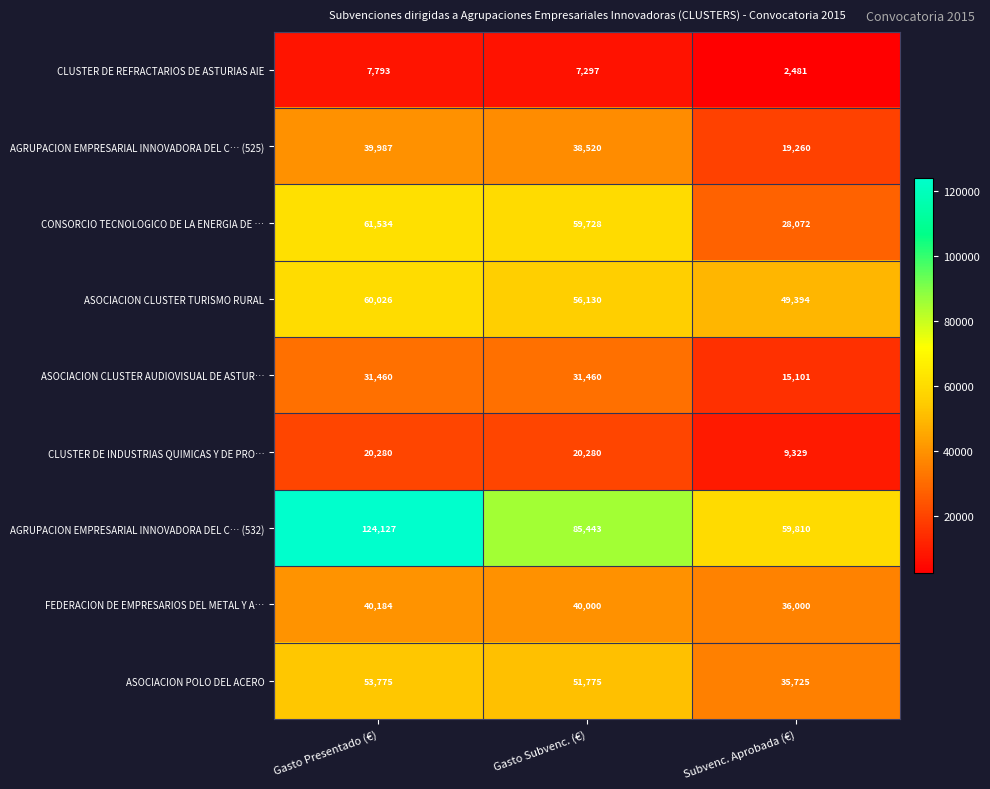

Reading left to right, list all the values displayed in this chart.

CLUSTER DE REFRACTARIOS DE ASTURIAS AIE: 7793	7297	2481
AGRUPACION EMPRESARIAL INNOVADORA DEL C… (525): 39987	38520	19260
CONSORCIO TECNOLOGICO DE LA ENERGIA DE …: 61534	59728	28072
ASOCIACION CLUSTER TURISMO RURAL: 60026	56130	49394
ASOCIACION CLUSTER AUDIOVISUAL DE ASTUR…: 31460	31460	15101
CLUSTER DE INDUSTRIAS QUIMICAS Y DE PRO…: 20280	20280	9329
AGRUPACION EMPRESARIAL INNOVADORA DEL C… (532): 124127	85443	59810
FEDERACION DE EMPRESARIOS DEL METAL Y A…: 40184	40000	36000
ASOCIACION POLO DEL ACERO: 53775	51775	35725